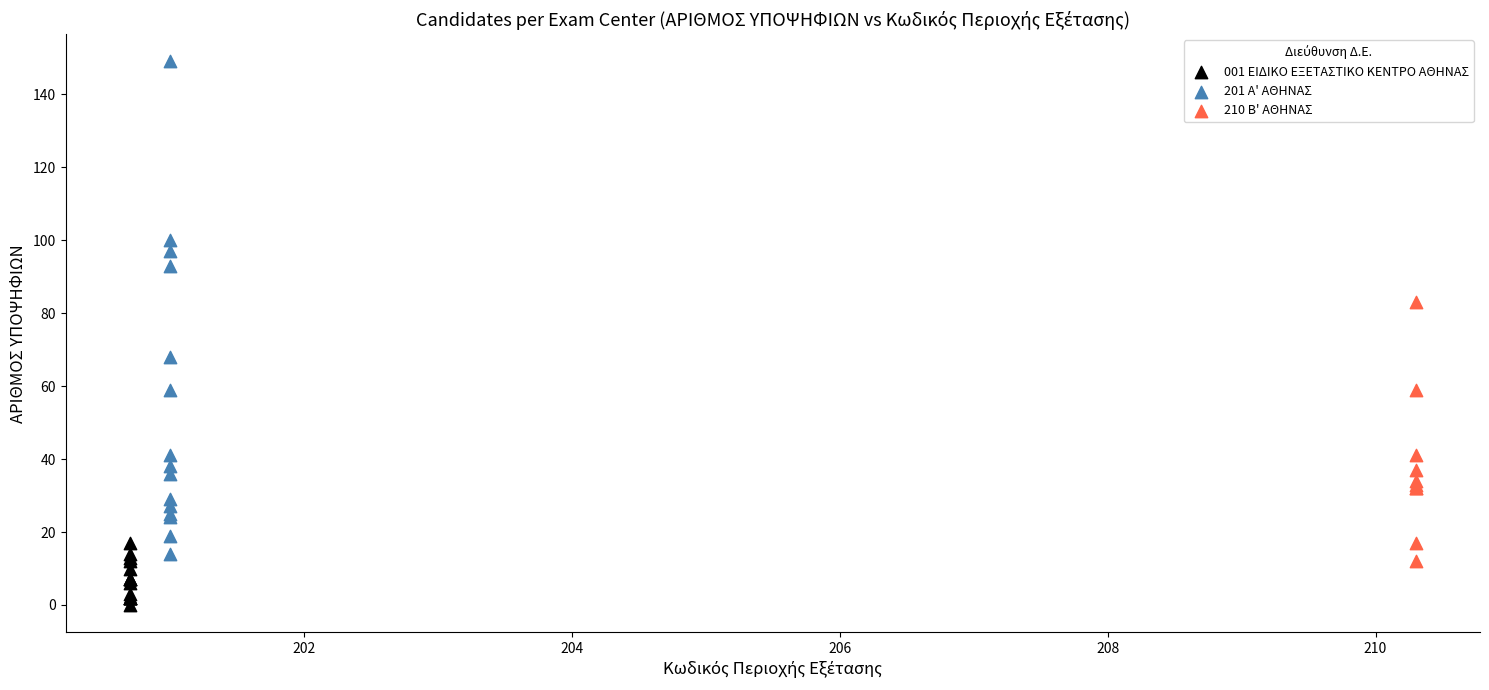

Which series reaches the maximum Y coordinate?

201 Α' ΑΘΗΝΑΣ